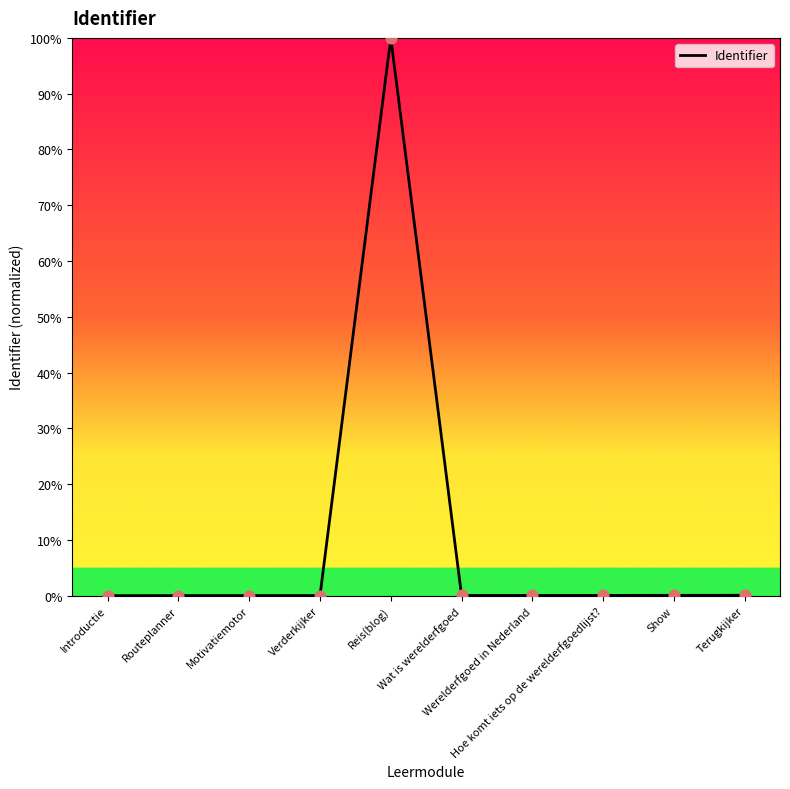

Between Wat is werelderfgoed and Terugkijker, which is larger?

Terugkijker